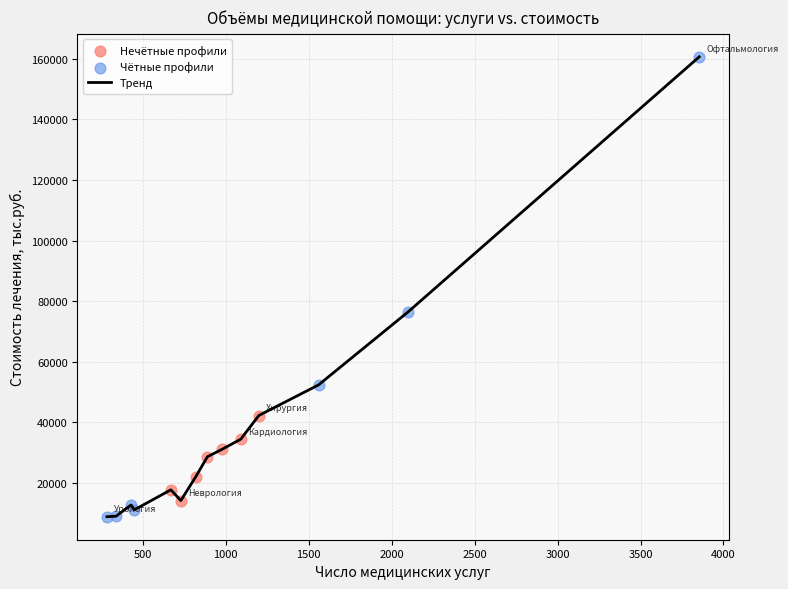

What is the minimum value shown in the chart?

8920.5